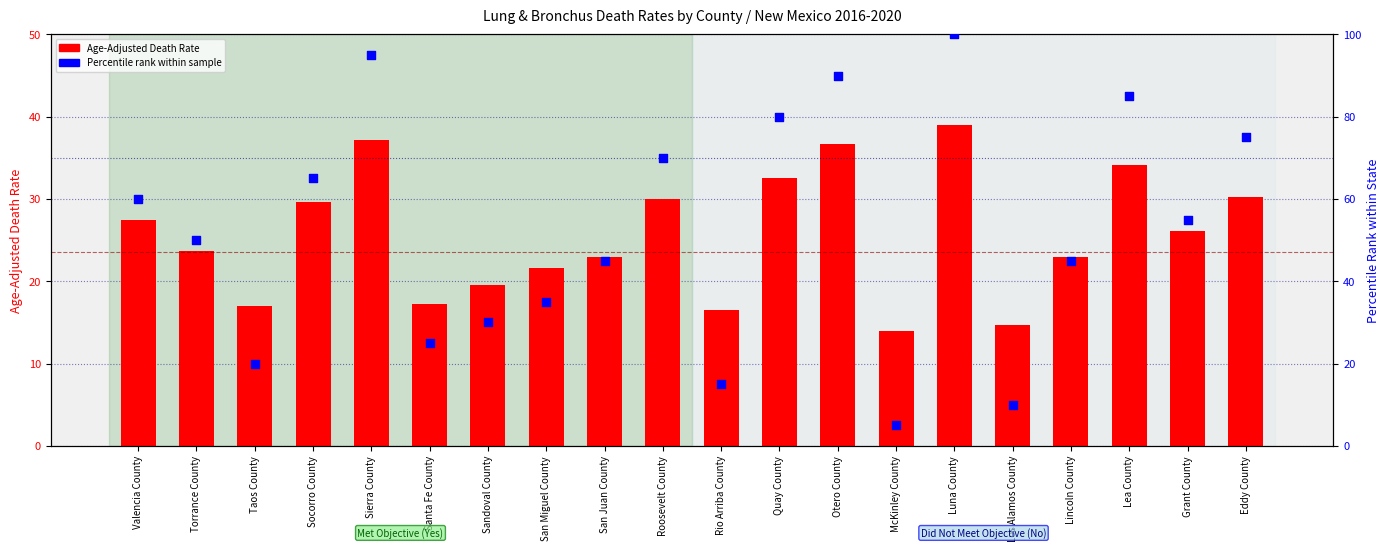

Which series has the widest spread of Y values?

Percentile rank within sample